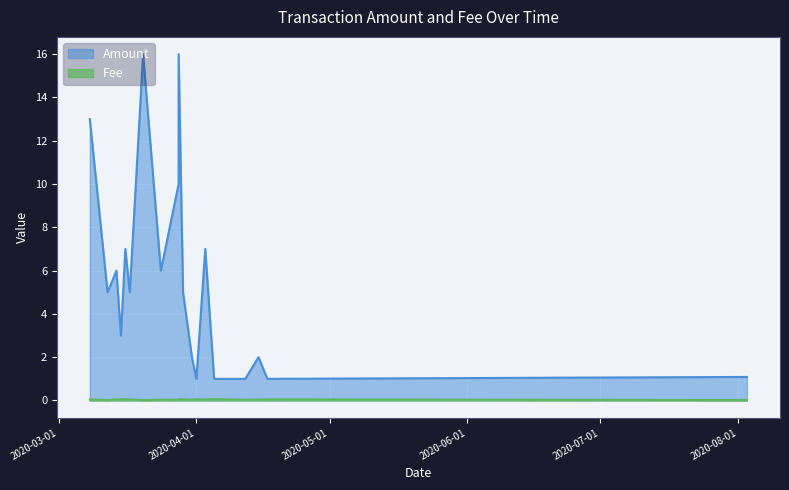

What is the value of the Fee point at the 17th from the left?

0.1